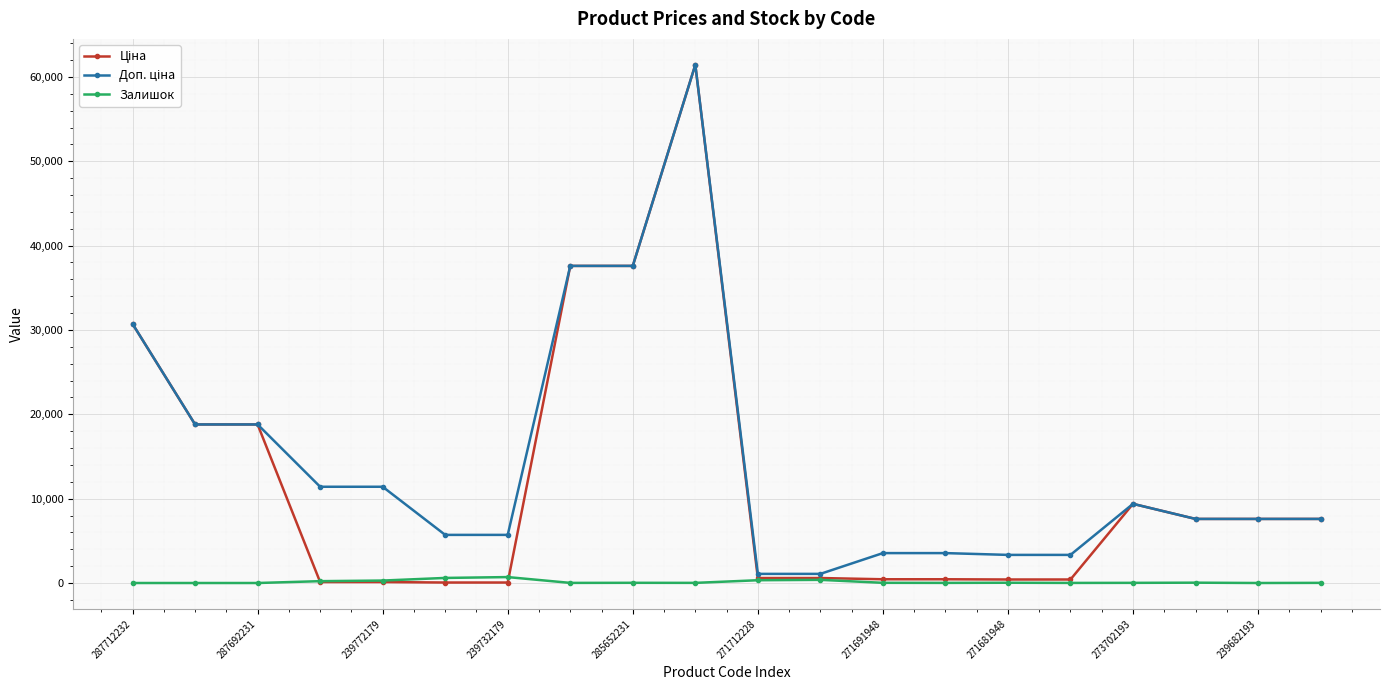

What is the maximum value shown in the chart?

61434.3